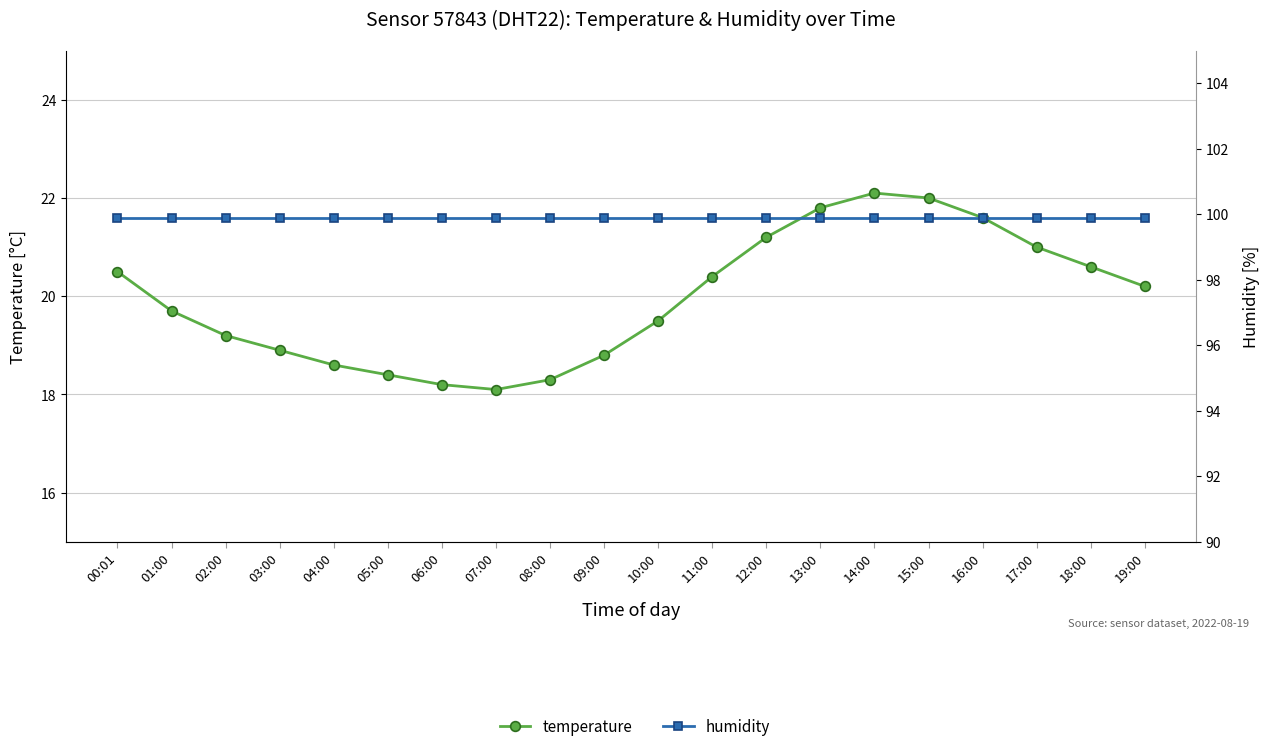

What is the approximate value of humidity at 11:00?

99.9